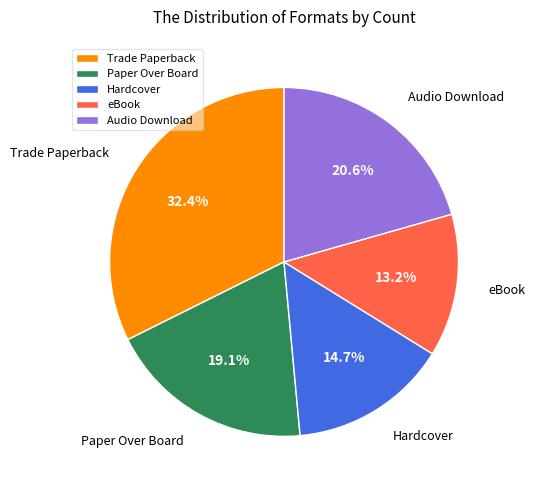

To the nearest percent, what percentage of the pie is eBook?

13%